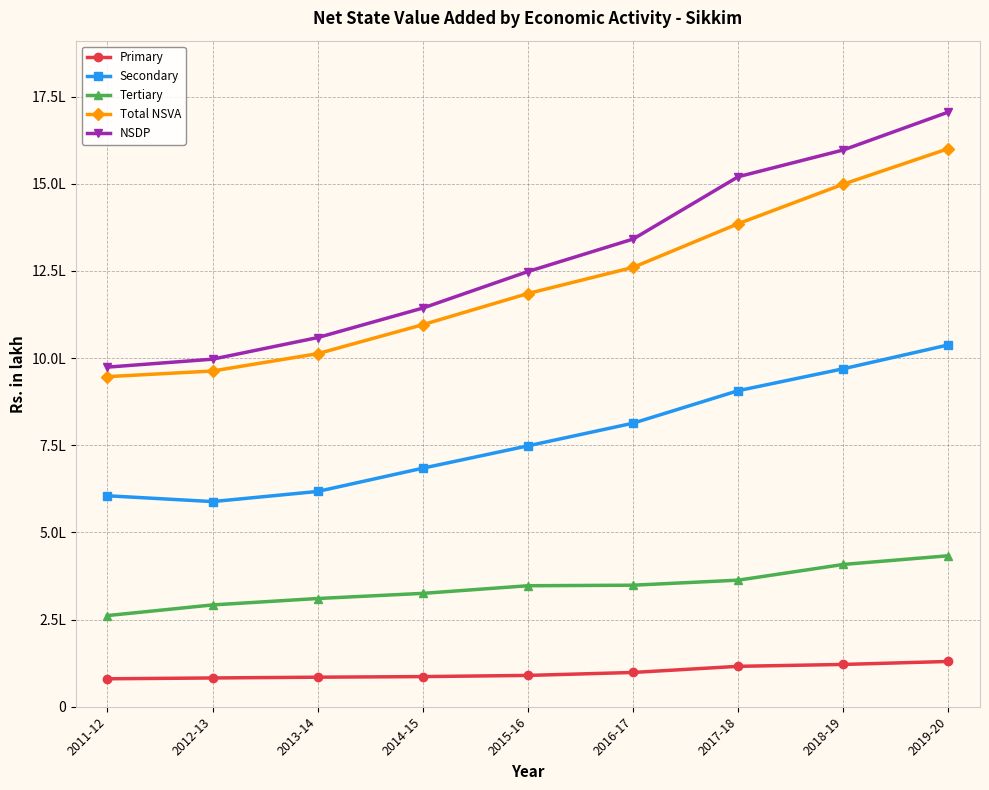

Reading left to right, what are all the values shown in this chart?

Primary: 80201.6	82544.5	84769.1	86470.3	89851.0	98344.0	115934.2	121358.9	129895.4
Secondary: 605174.8	588501.9	617604.5	684341.7	748427.3	813406.4	906667.7	969549.8	1038027.5
Tertiary: 261541.3	292049.2	310464.7	325215.7	347100.8	348632.0	363129.4	408187.6	433169.2
Total NSVA: 946917.7	963095.7	1012838.3	1096027.8	1185379.1	1260382.4	1385731.3	1499096.3	1601092.1
NSDP: 974217.7	997032.7	1058985.6	1143670.2	1248421.4	1341584.5	1520435.9	1597215.5	1705997.6